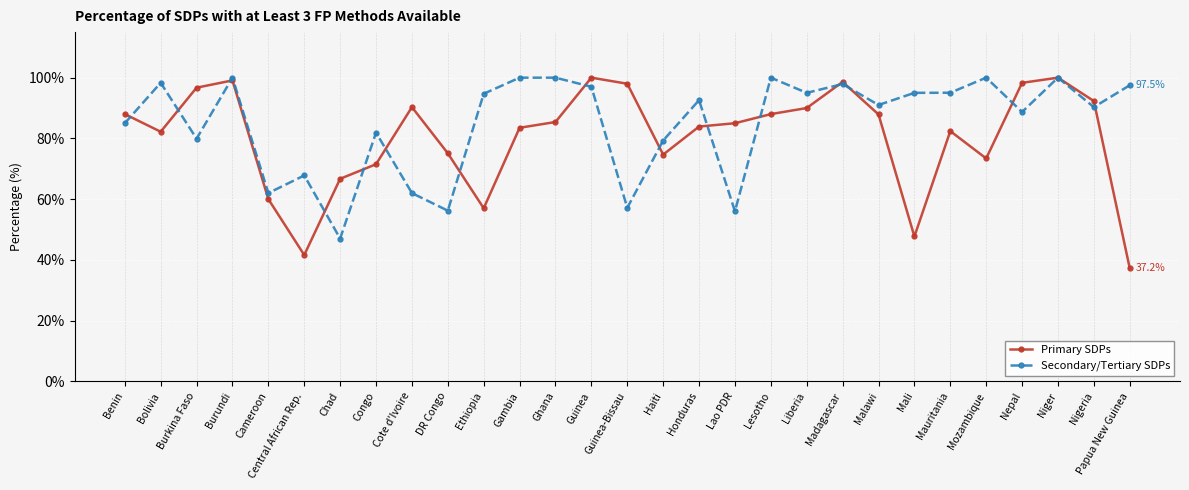

What is the difference between the Primary SDPs values at Nepal and Bolivia?

16.1